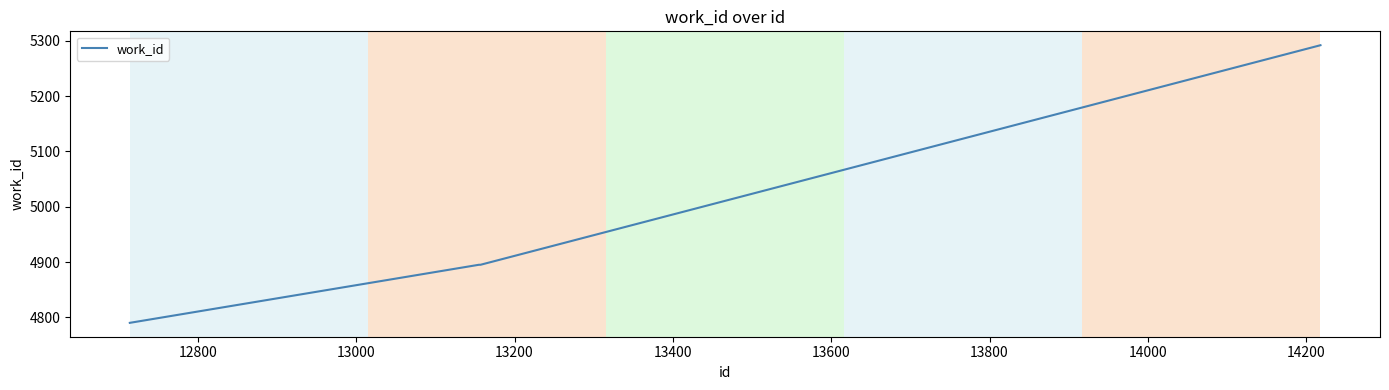

What is the greatest value displayed?

5292